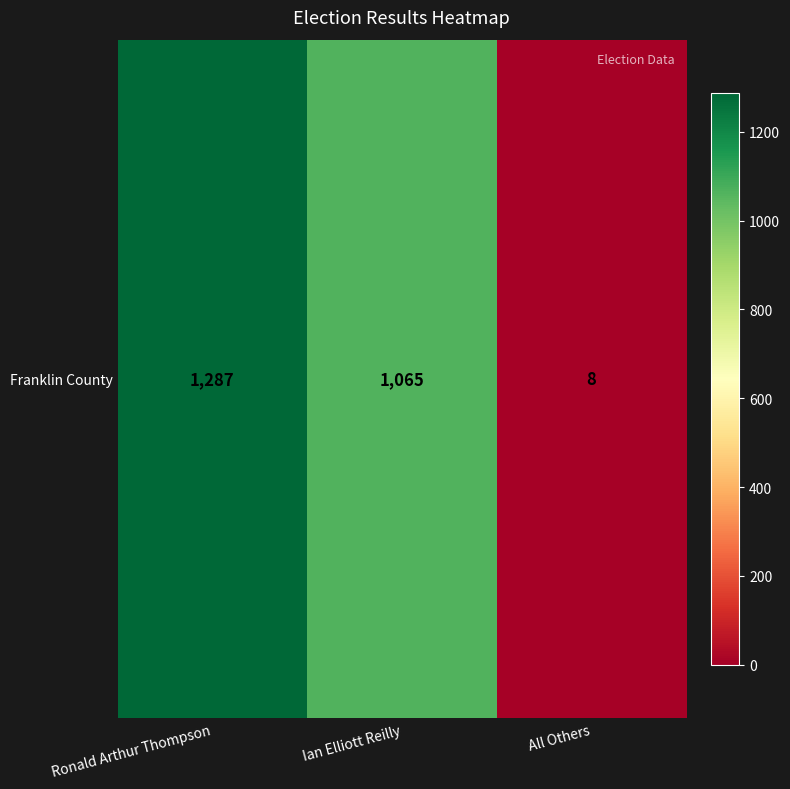

How many values exceed 1065?

1